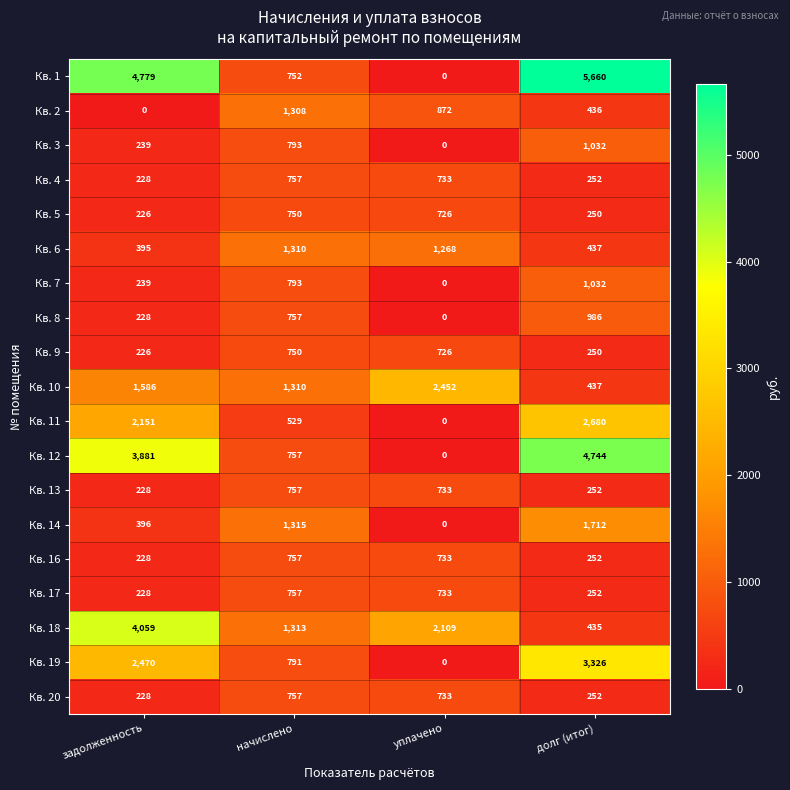

Which label corresponds to the largest value in the chart?

долг (итог)